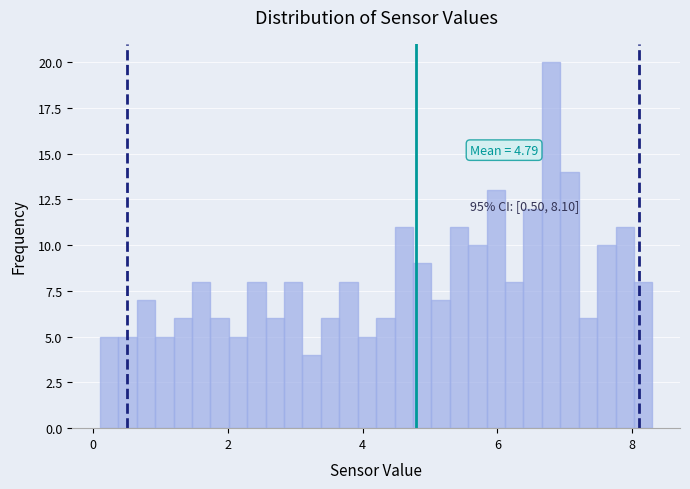

Around what value on the x-axis is the tallest bar? Give the approximate position of its centre, as read against the axis.

6.8